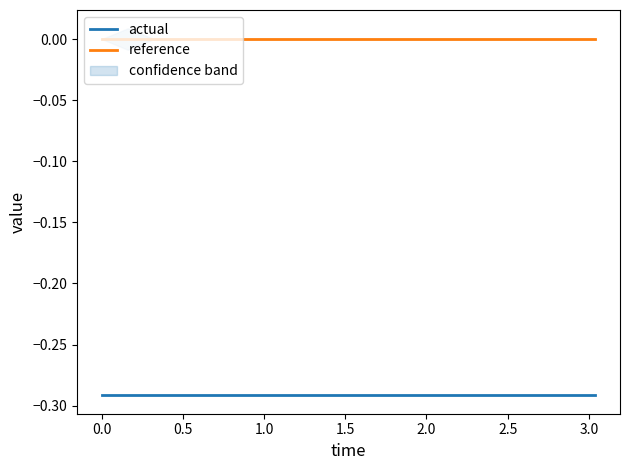

True or false: actual and reference intersect in this chart.

False